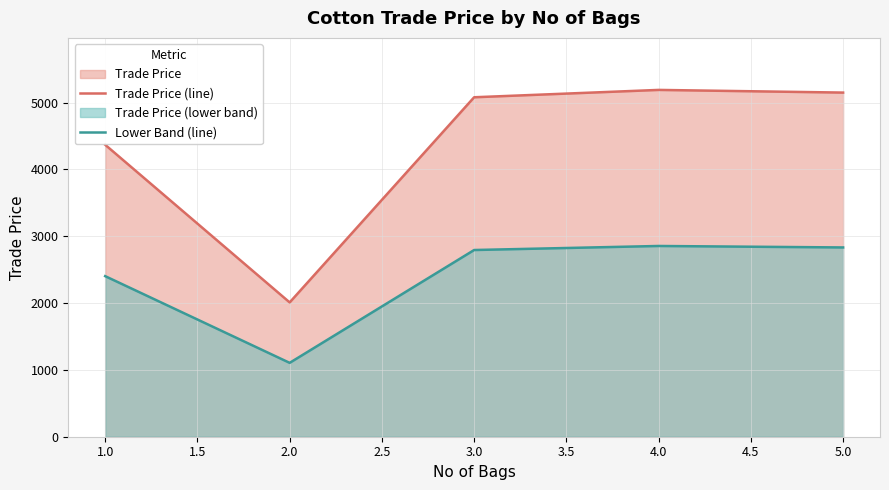

At which label does Trade Price (line) reach its minimum?

2.0